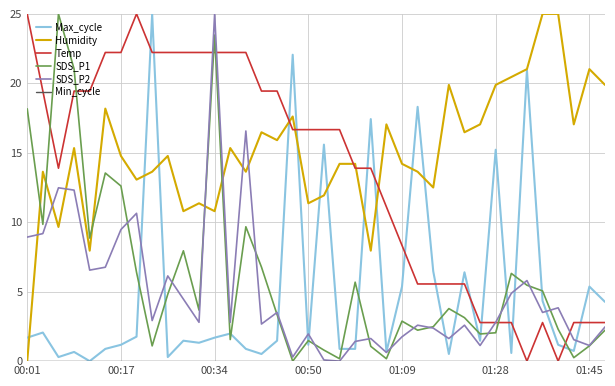

How many values in the Humidity series are below 14?

15